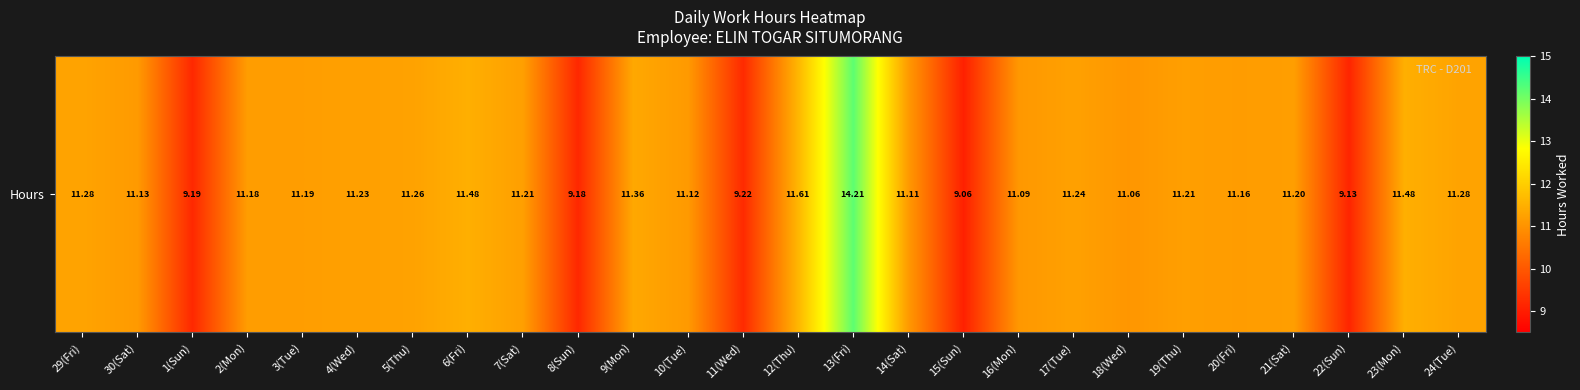

Which label corresponds to the smallest value in the chart?

15(Sun)